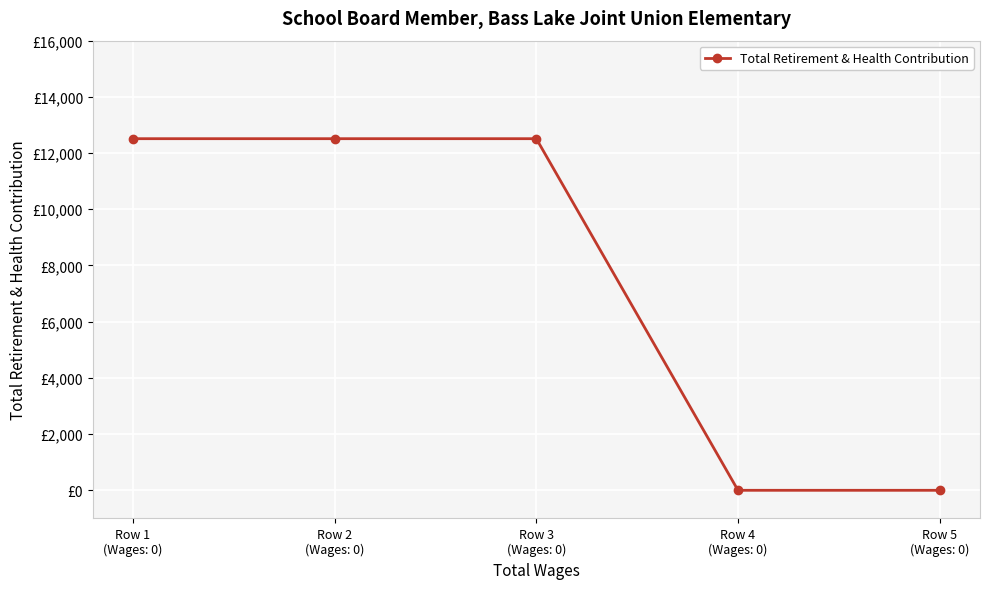

True or false: the data has more than 1 interior local peaks.

False